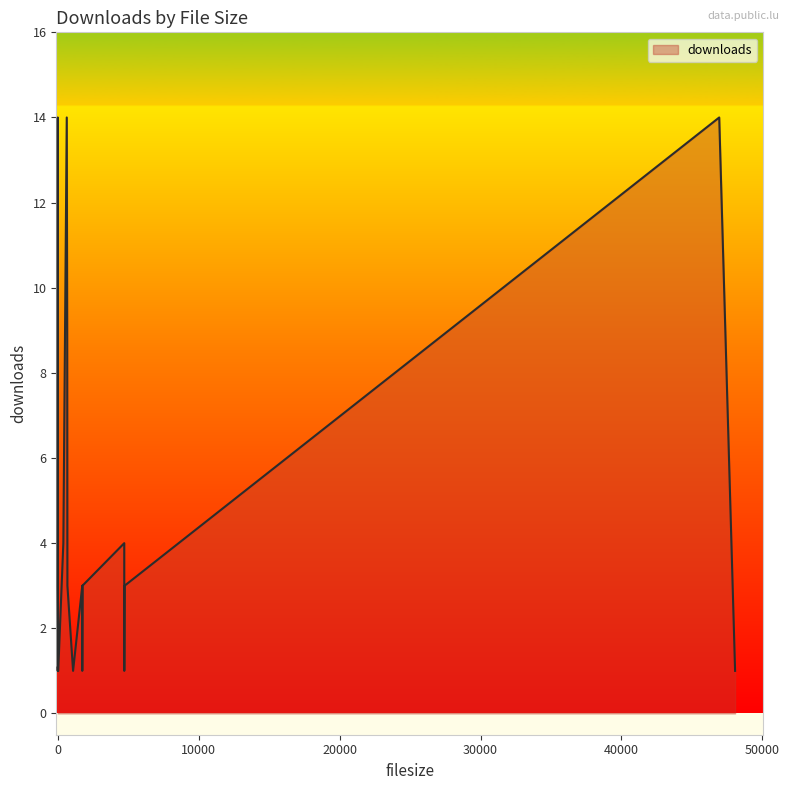

What is the maximum value shown in the chart?

14.0